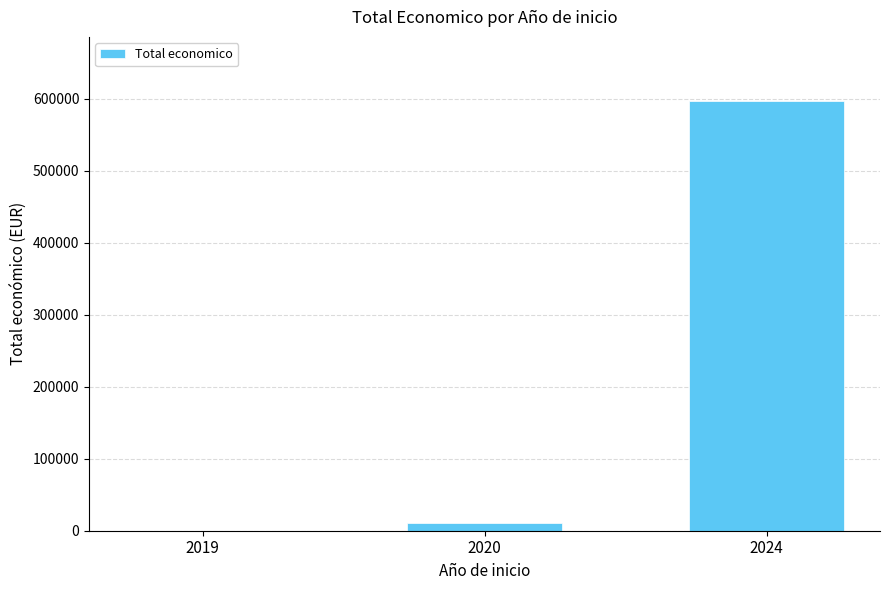

What is the sum of all values?

607134